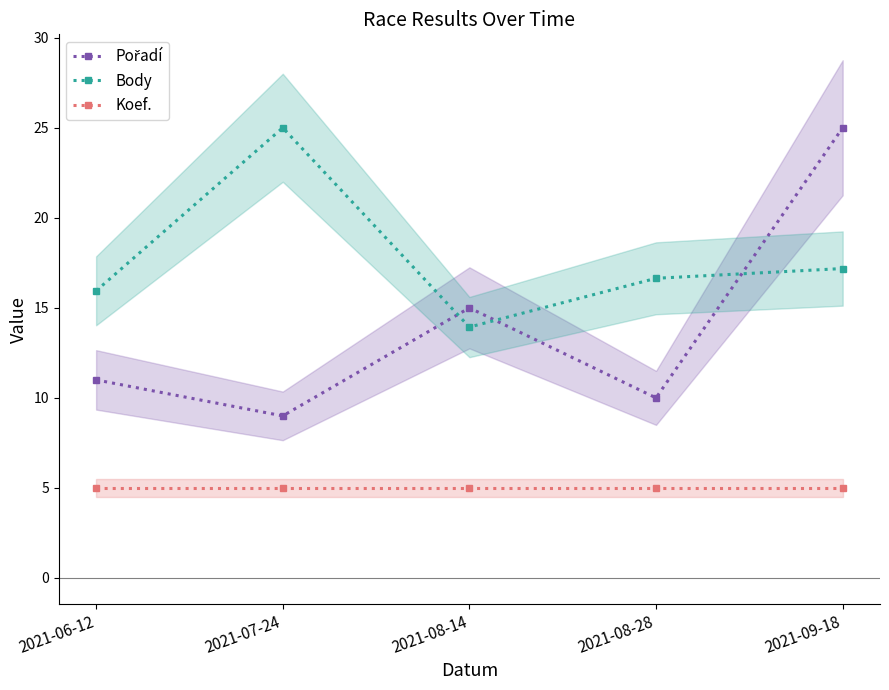

What position from the right is 2021-08-28?

2